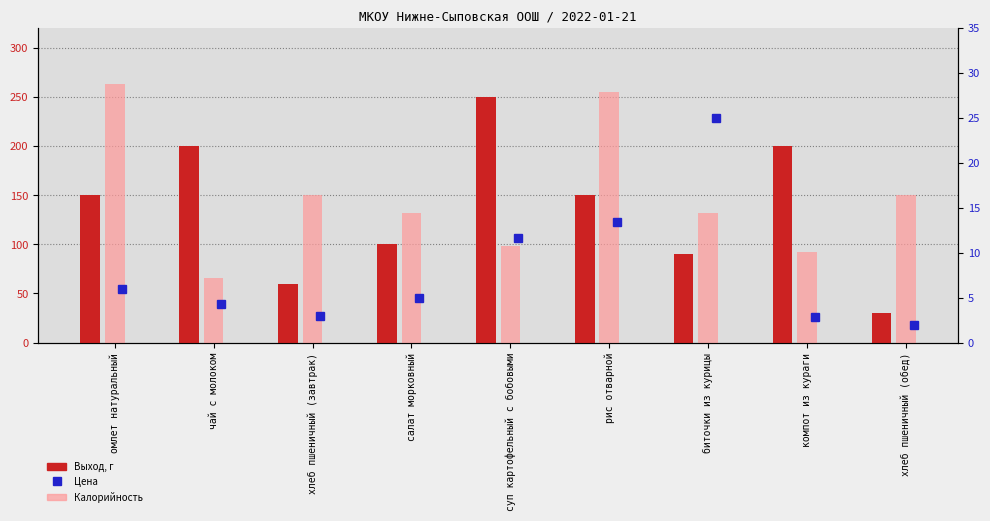

What is the sum of all Выход, г values?

1230.0